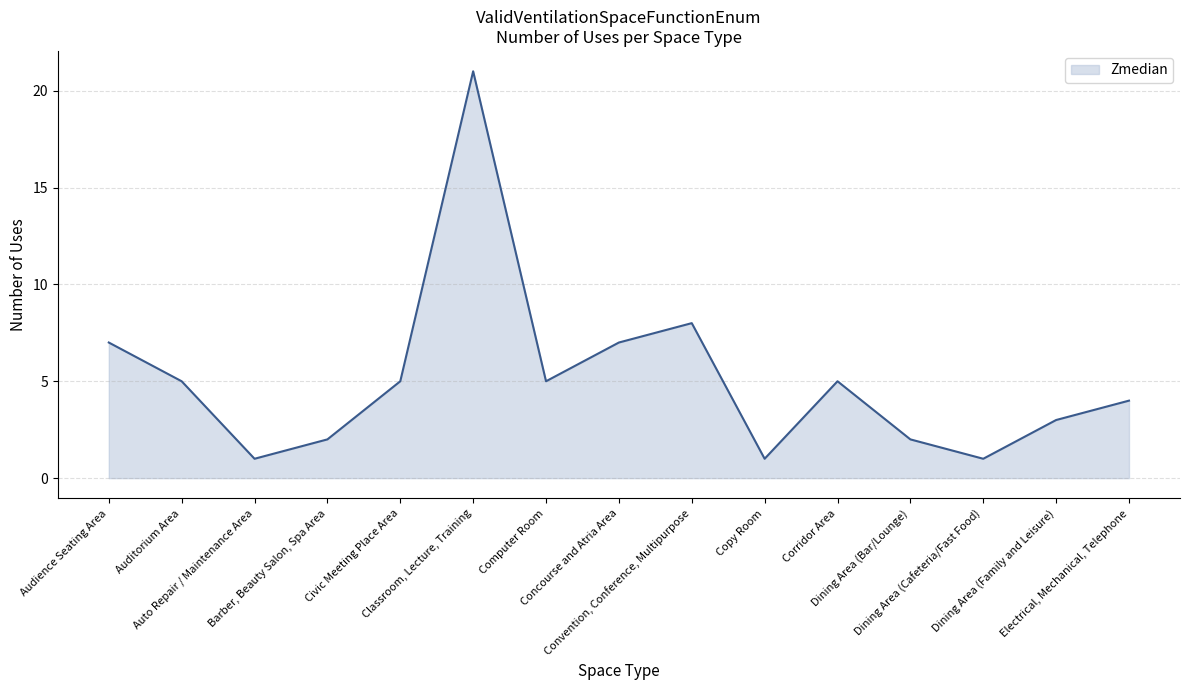

What position from the left is Auditorium Area?

2